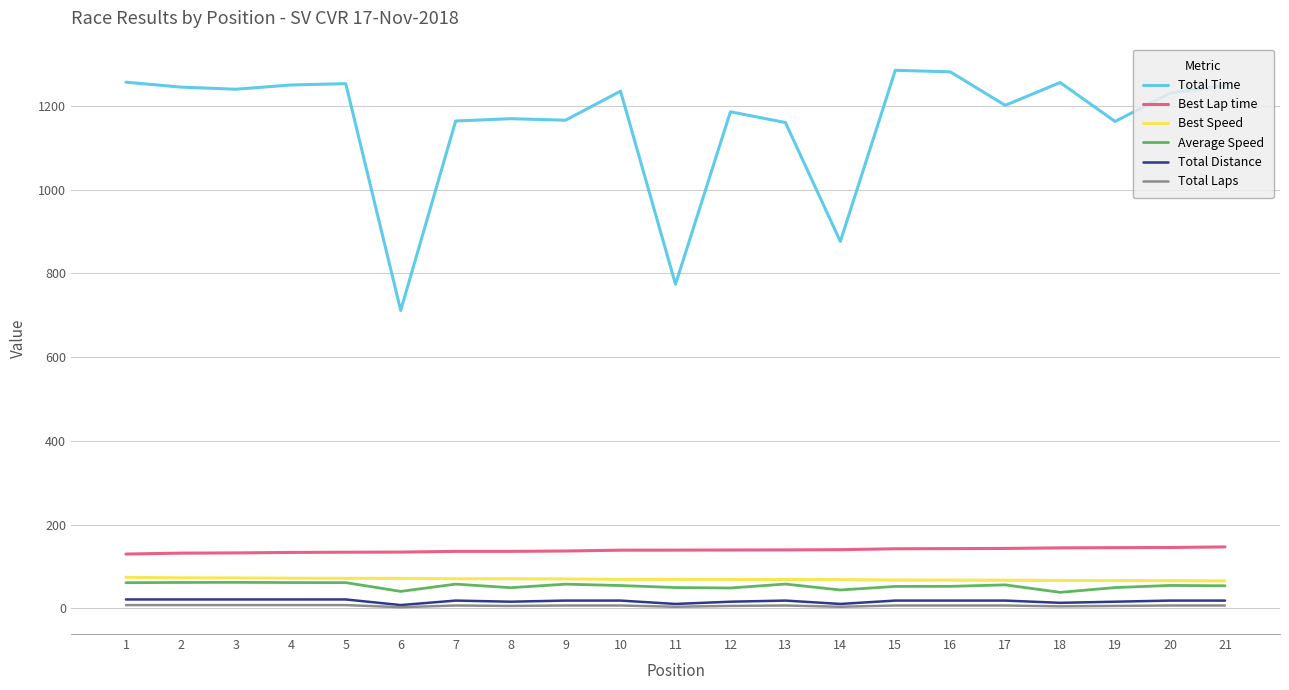

Which series changed the most between 16 and 19?

Total Time